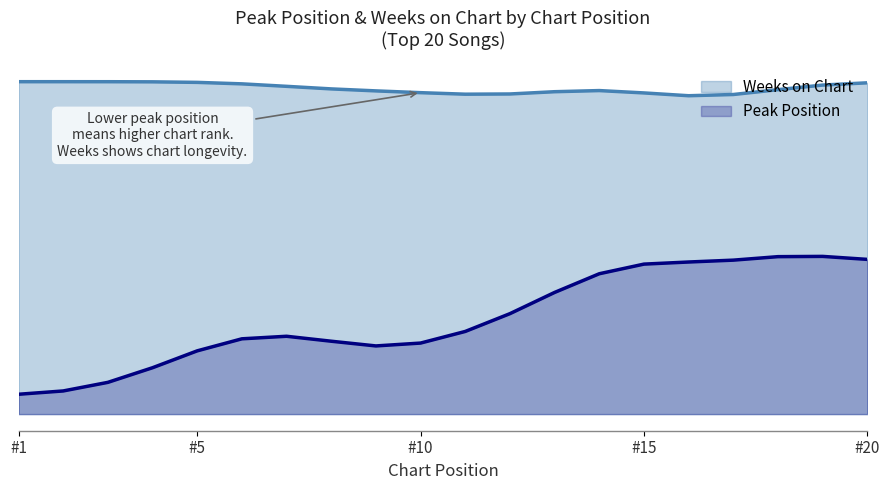

Does the chart have visible grid lines?

No